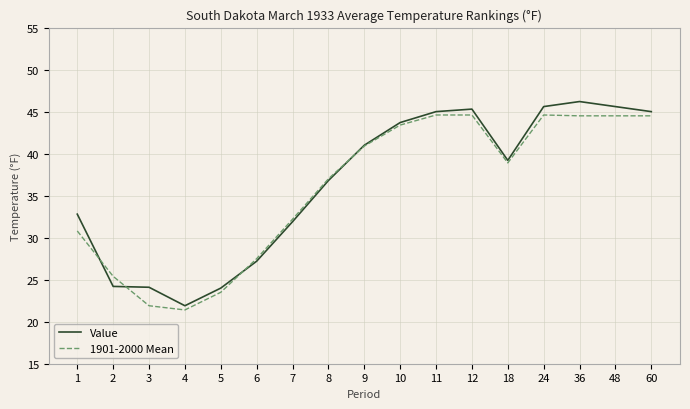

Is this an area chart (filled region under the line)?

No